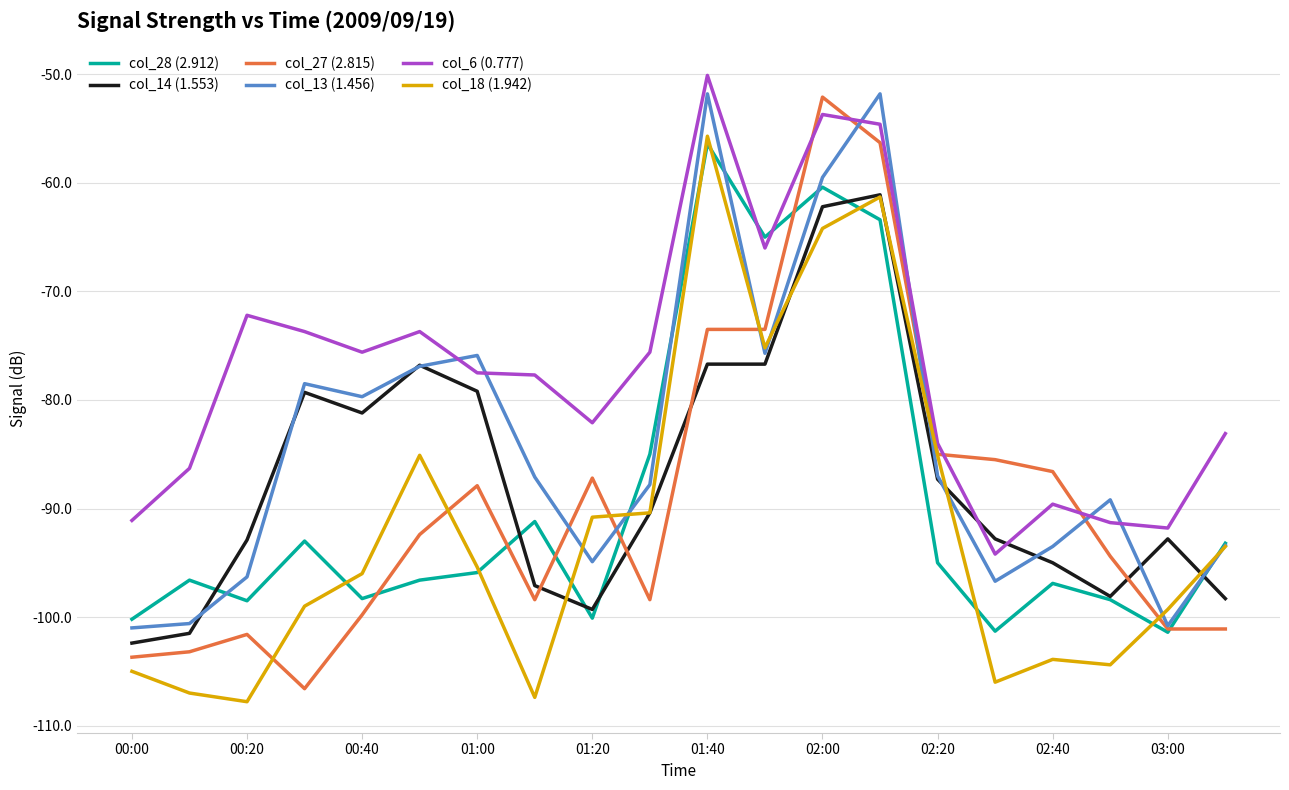

Which series has the largest total across all categories?

col_6 (0.777)